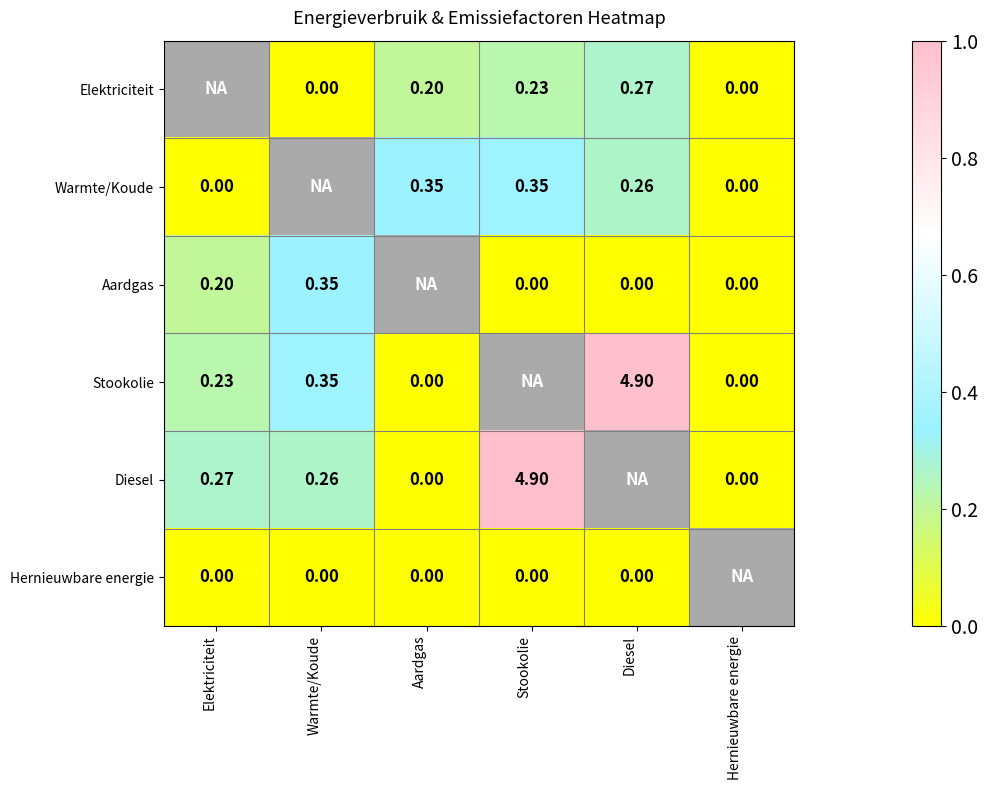

Which series has the largest range (max minus min)?

Stookolie